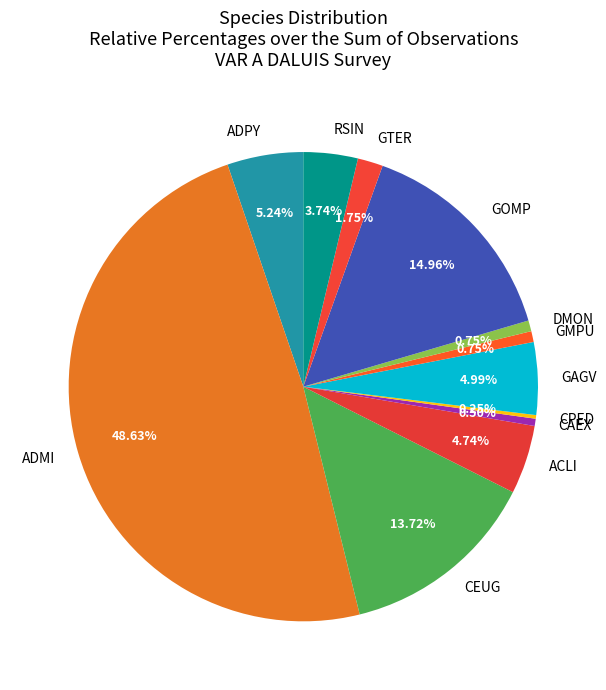

What portion of the pie excludes ADPY?

94.8%